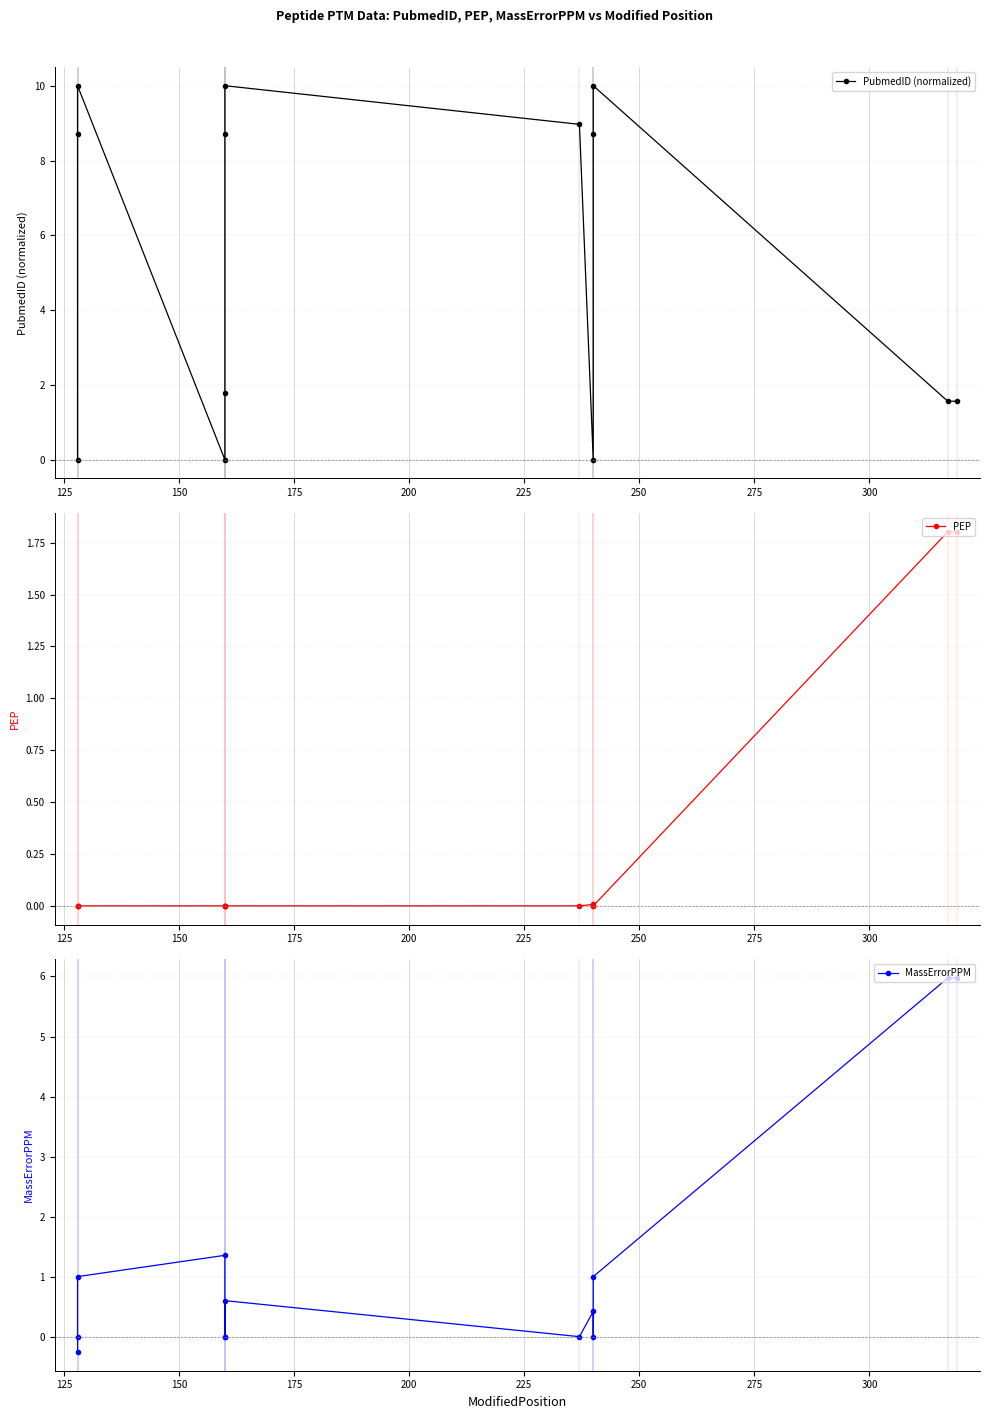

What is the value of the PubmedID (normalized) point at the 2nd from the left?

8.7